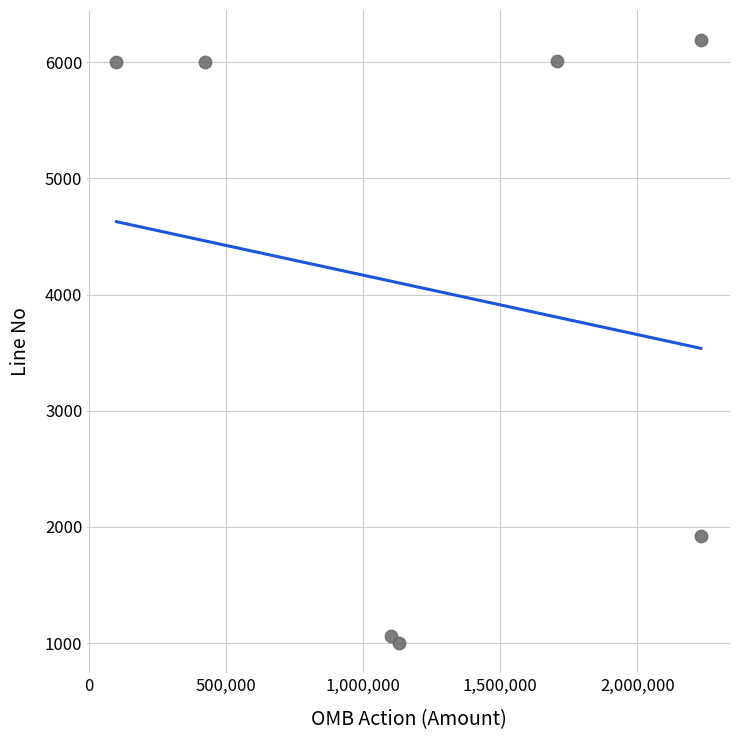

What Y value in the scatter plot is closest to 3595?

1920